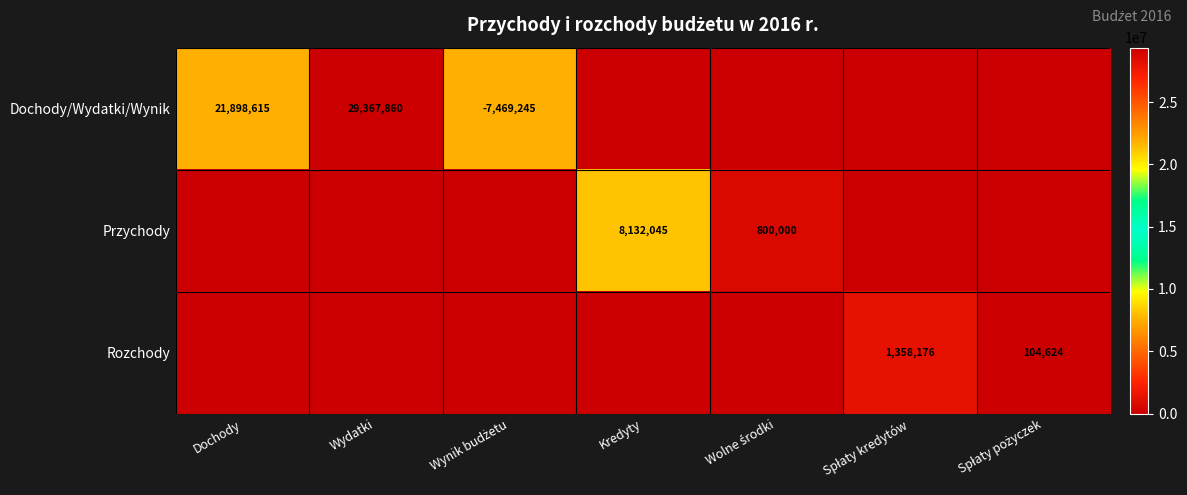

Is it true that Dochody/Wydatki/Wynik equals 32526116 at Dochody?

False